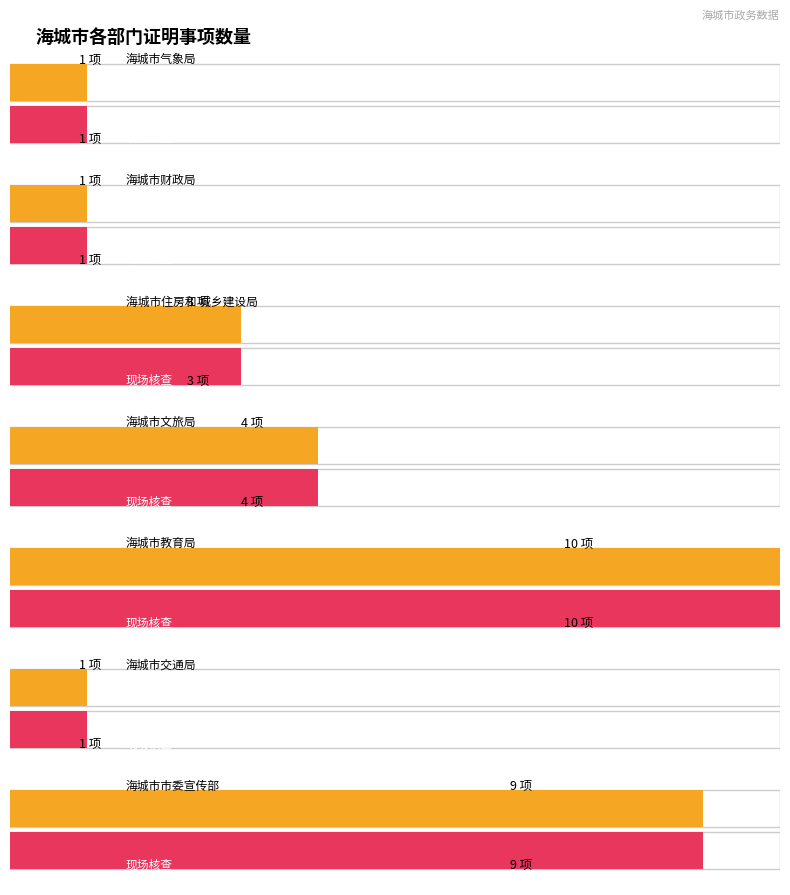

Which series has the largest range (max minus min)?

现场